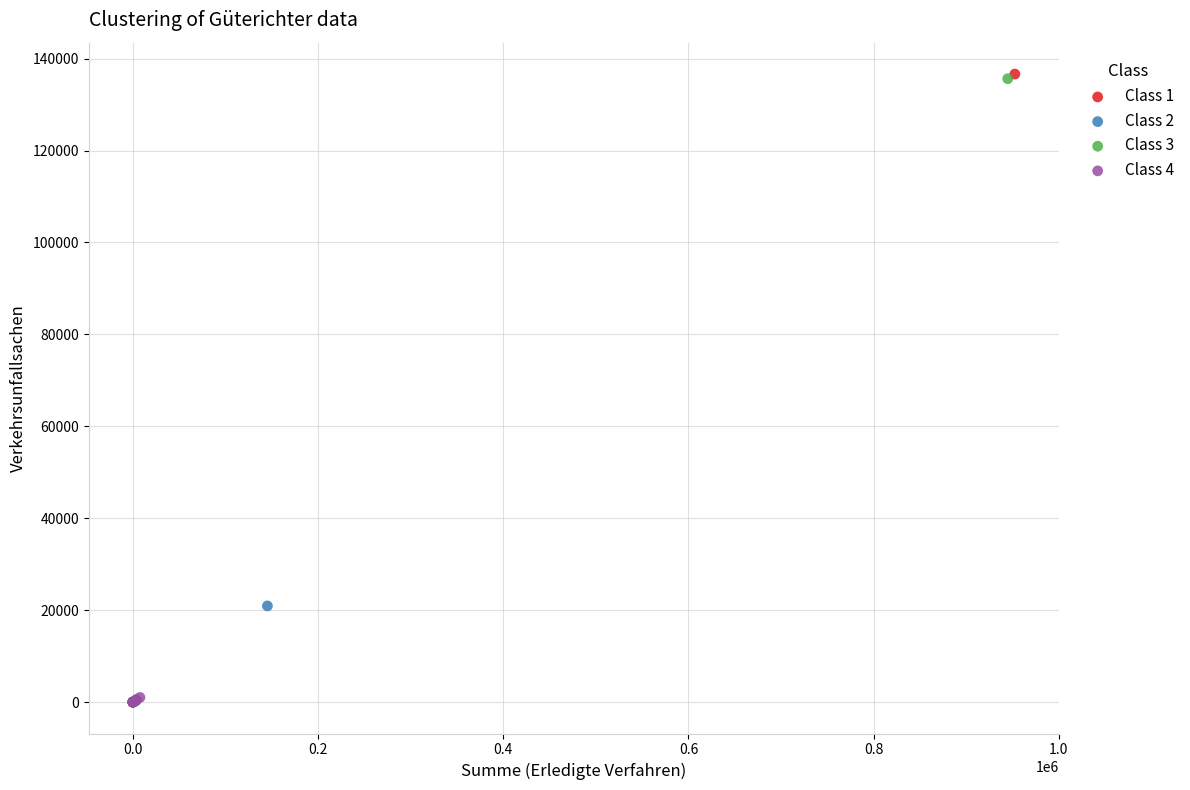

Which series has the widest spread of Y values?

Class 1